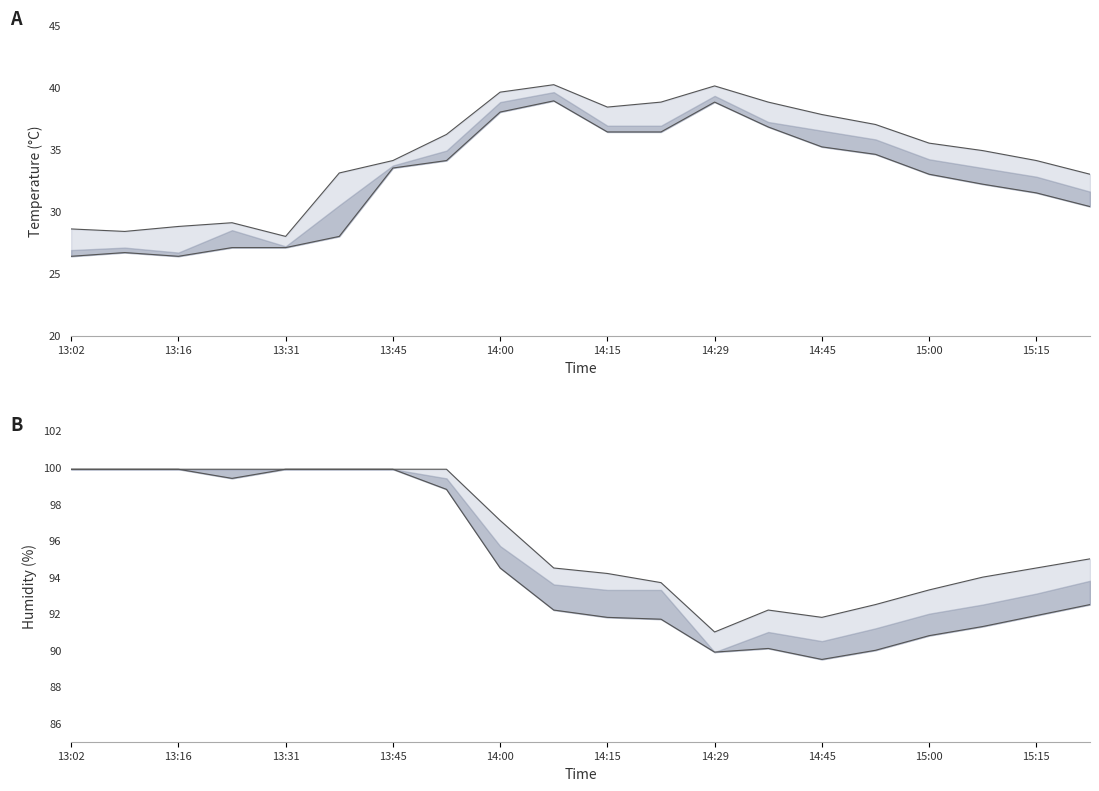

Which series has the largest range (max minus min)?

temp lower